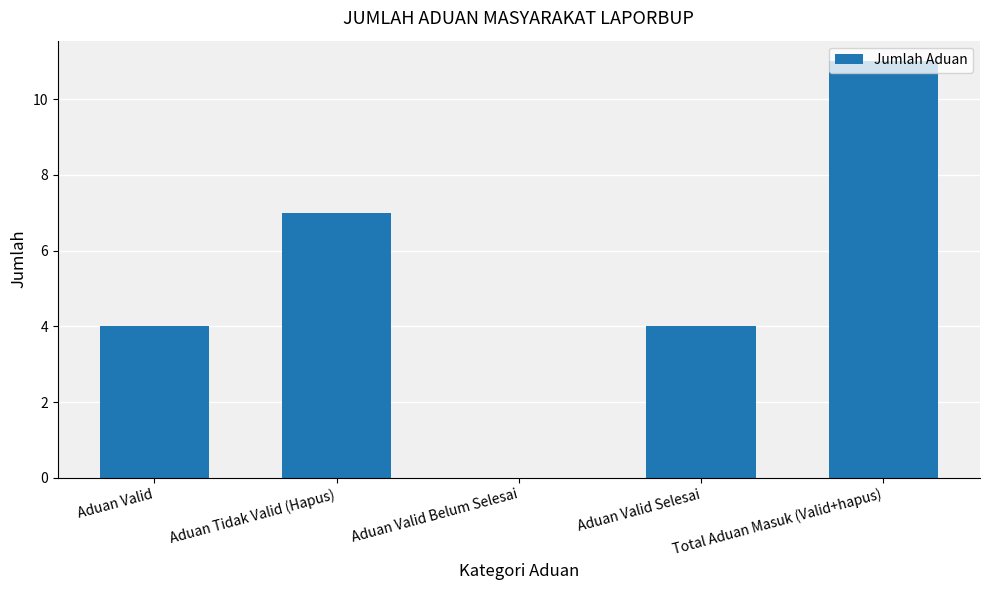

What is the sum of all values?

26